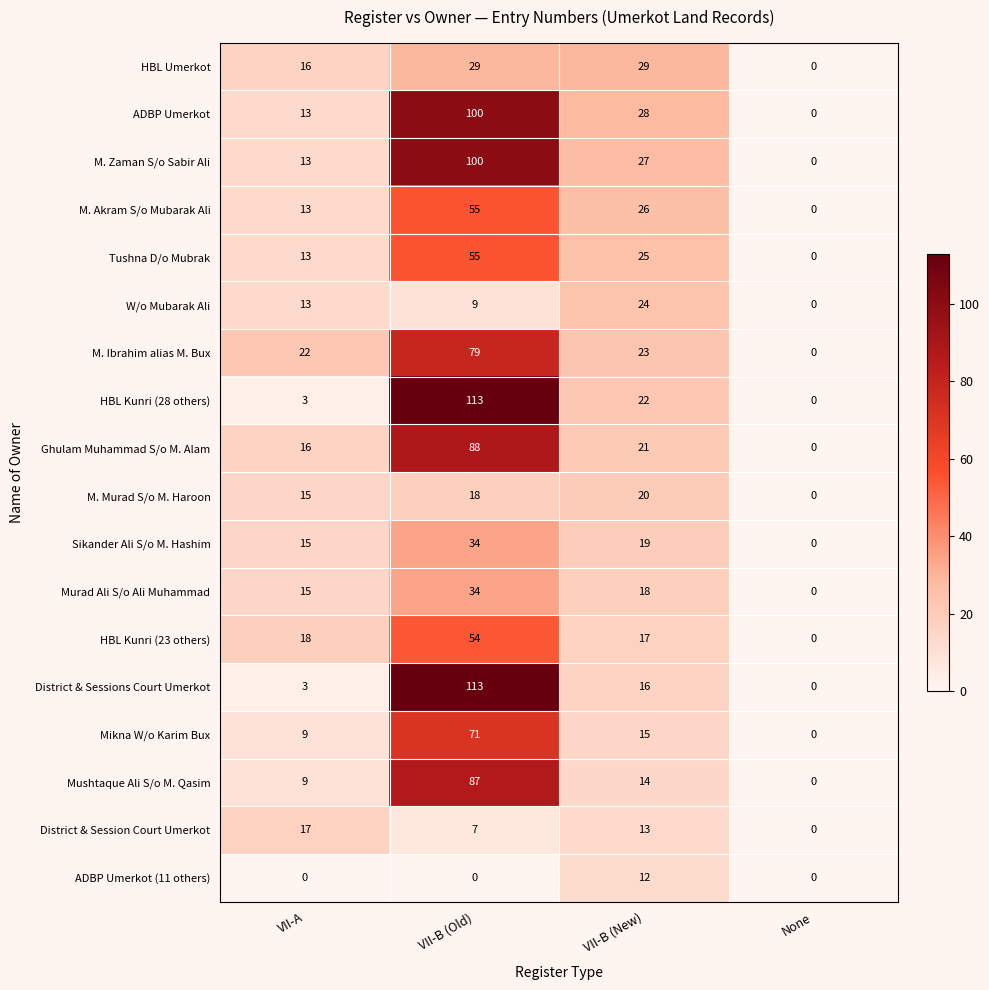

Is the value of ADBP Umerkot at VII-B (Old) greater than the value of Murad Ali S/o Ali Muhammad at VII-B (Old)?

Yes